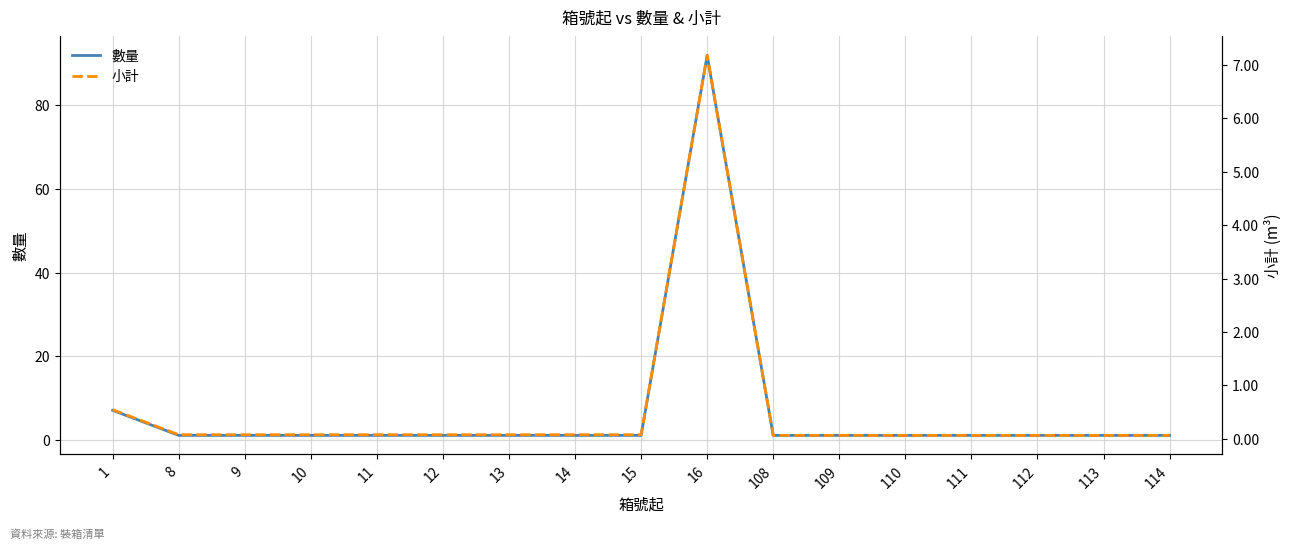

What is the maximum value for 數量?

92